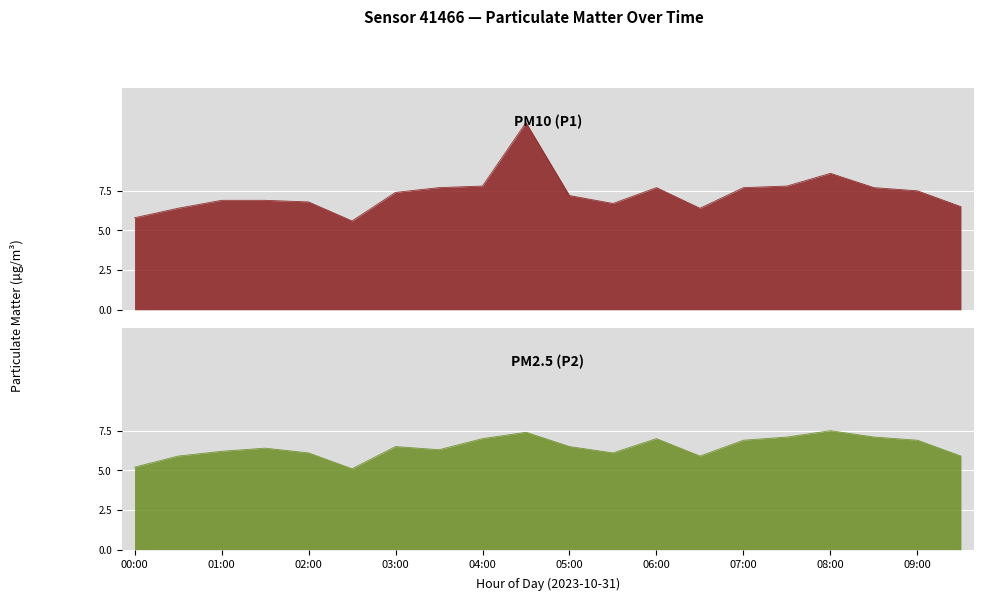

Rank the series by their average value, from highest to lowest.

P1, P2